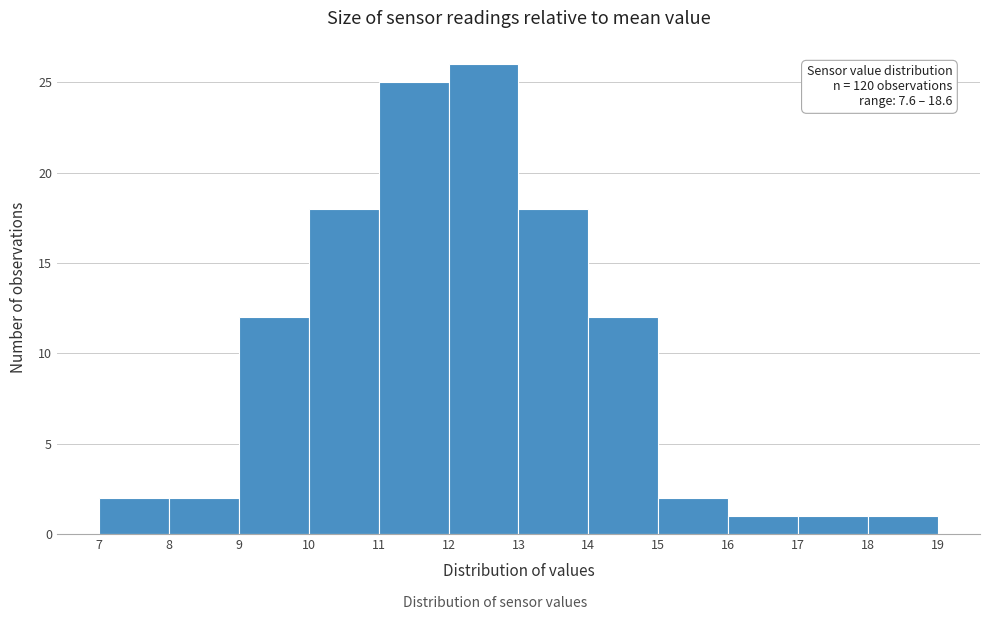

Which range on the x-axis has the tallest bar?

12 to 13